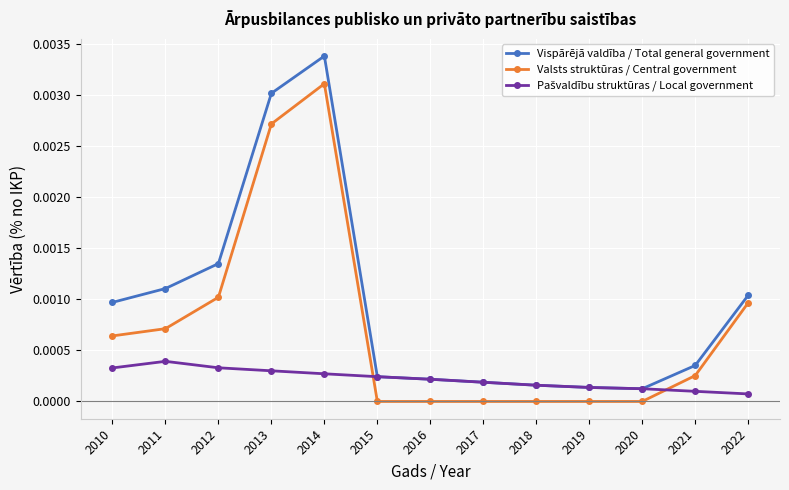

How many lines are shown in the chart?

3